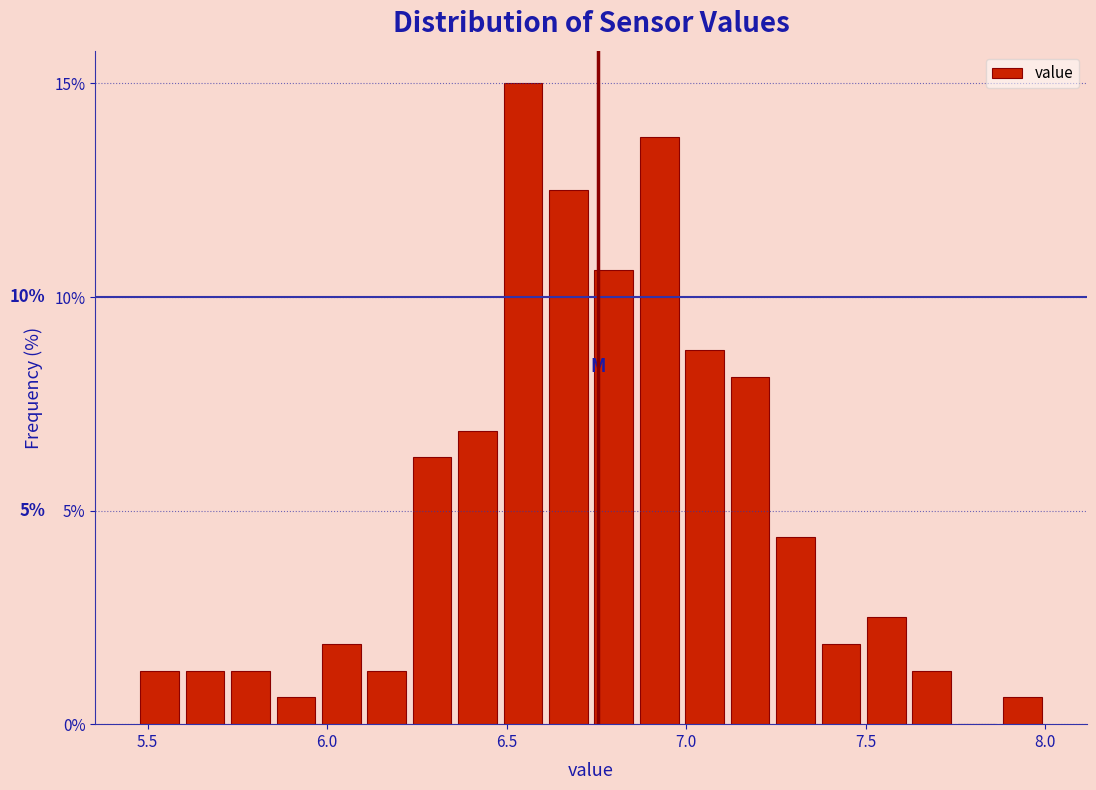

Around what value on the x-axis is the tallest bar? Give the approximate position of its centre, as read against the axis.

6.55